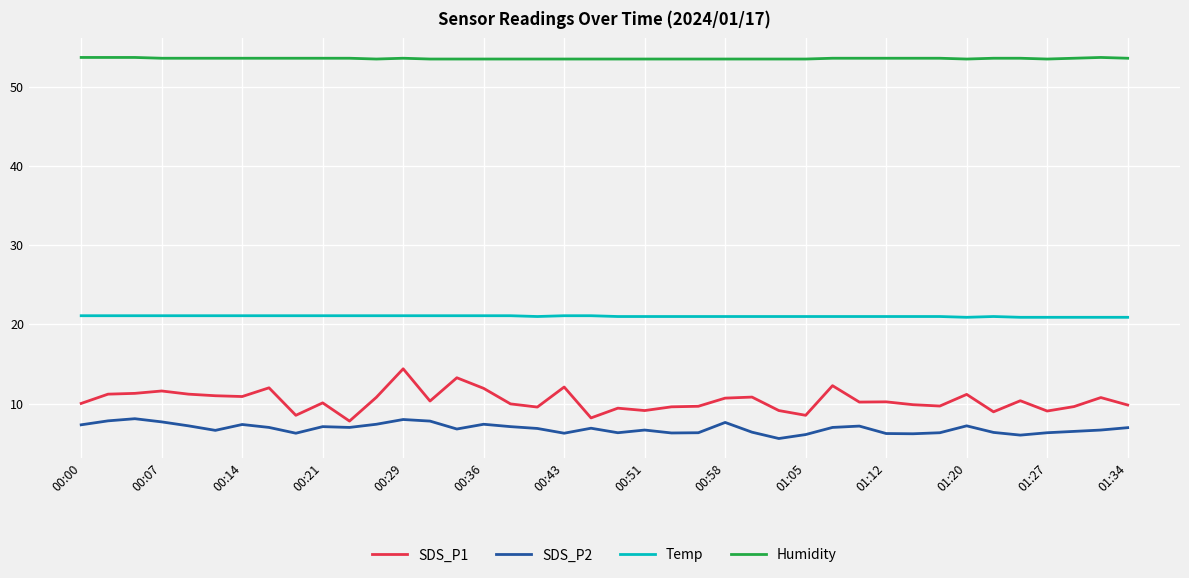

True or false: SDS_P2 and Temp intersect in this chart.

False